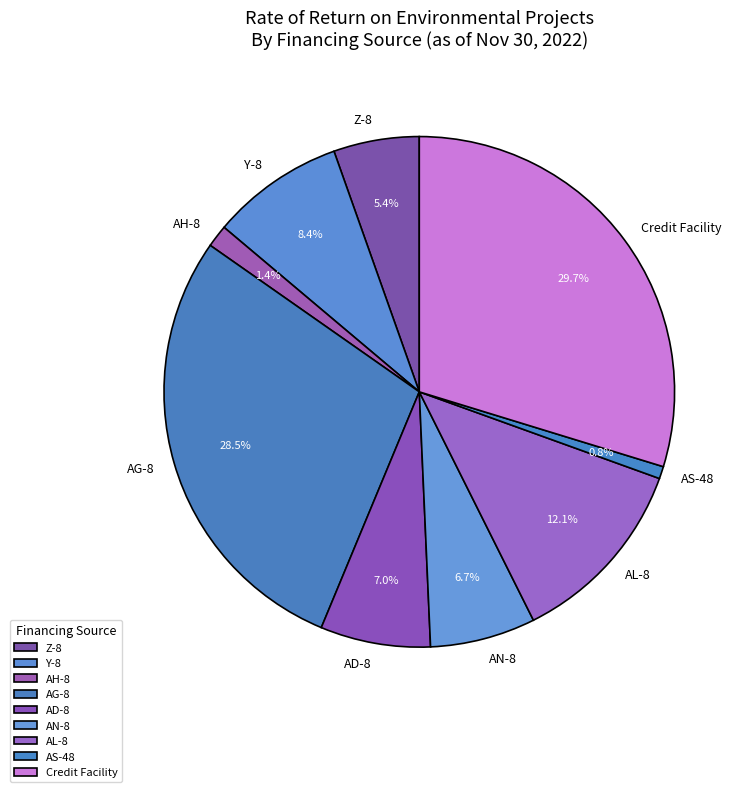

To the nearest percent, what is the average slice percentage?

11%